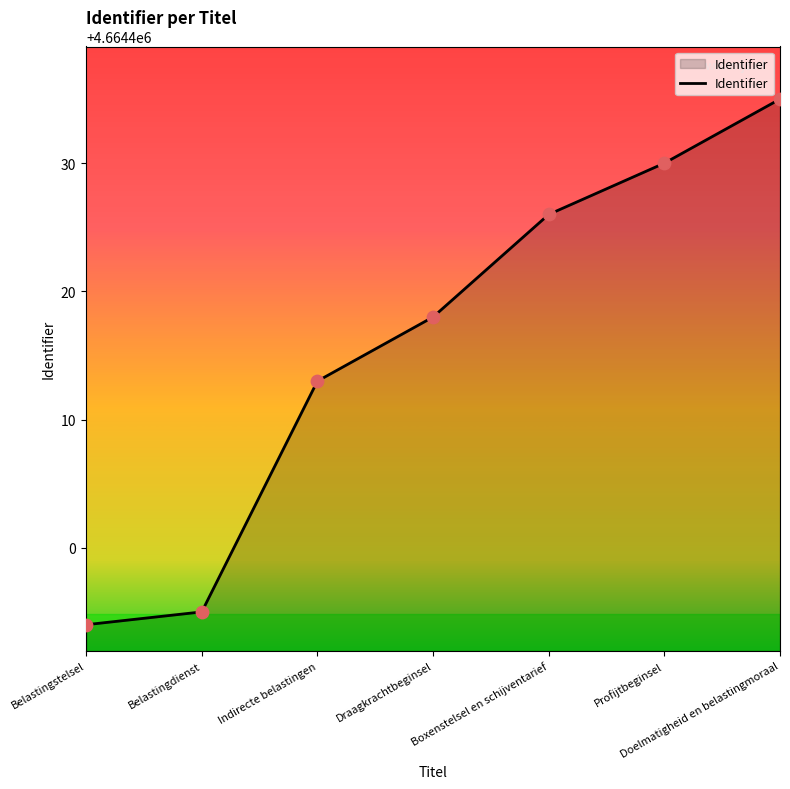

What is the change in value from Profijtbeginsel to Doelmatigheid en belastingmoraal?

+5